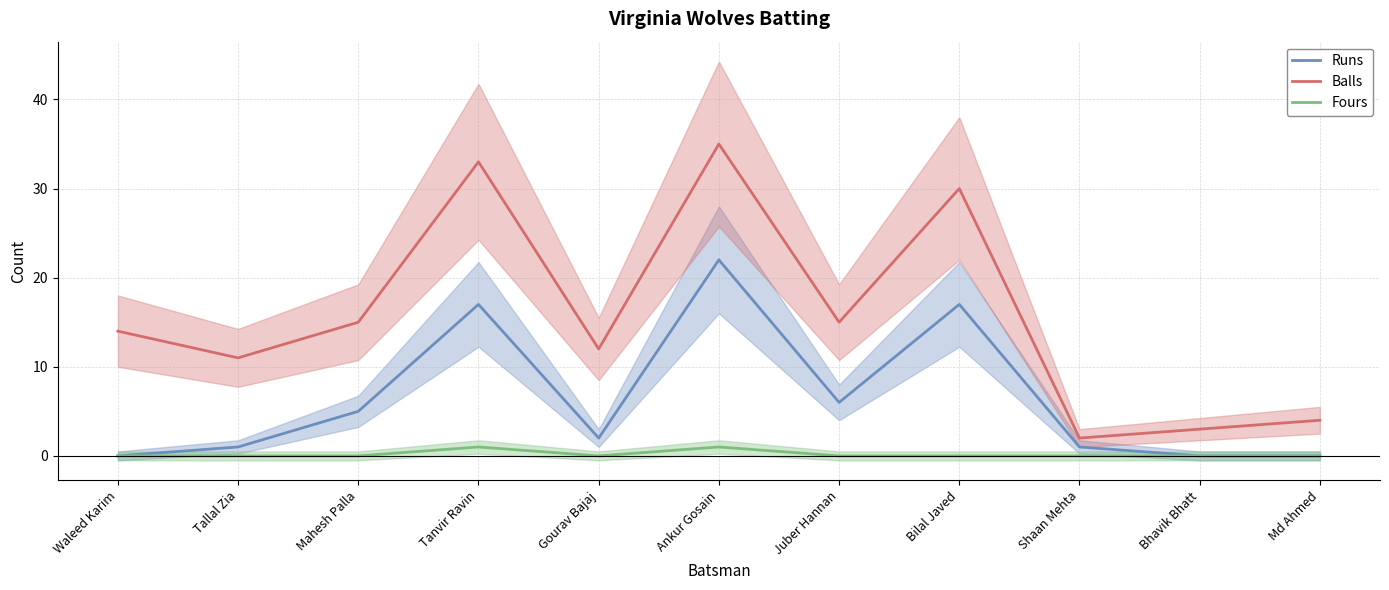

Between Juber Hannan and Tallal Zia, which is larger?

Juber Hannan